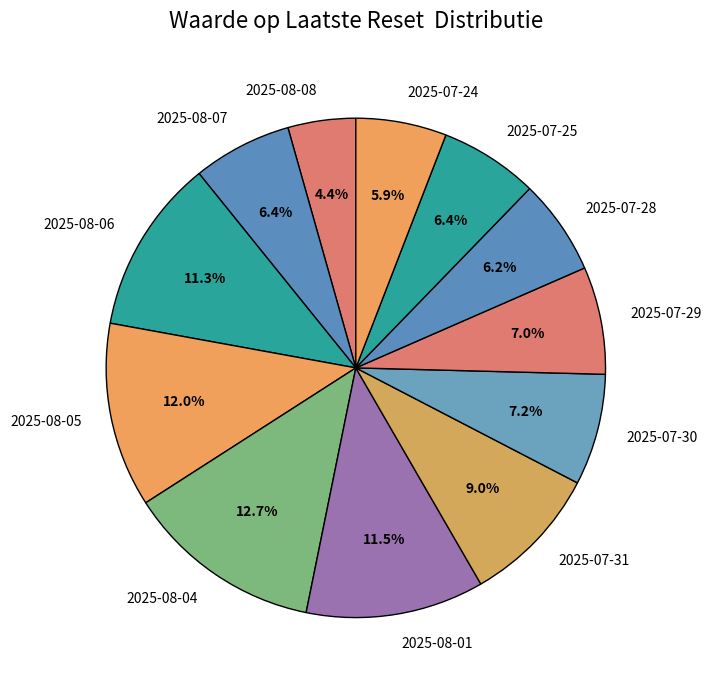

What percentage is NOT represented by 2025-08-05?

88.0%